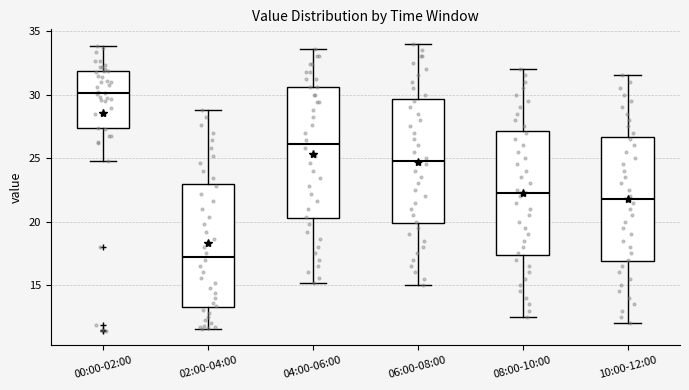

Comparing the boxes themselves (not the whiskers), which one is the tallest?

04:00-06:00